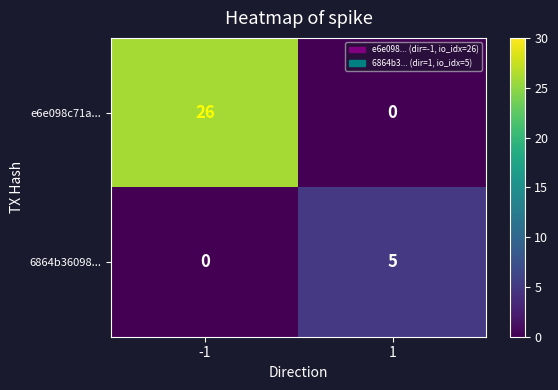

Rank the series by their maximum value, from highest to lowest.

e6e098c71a..., 6864b36098...